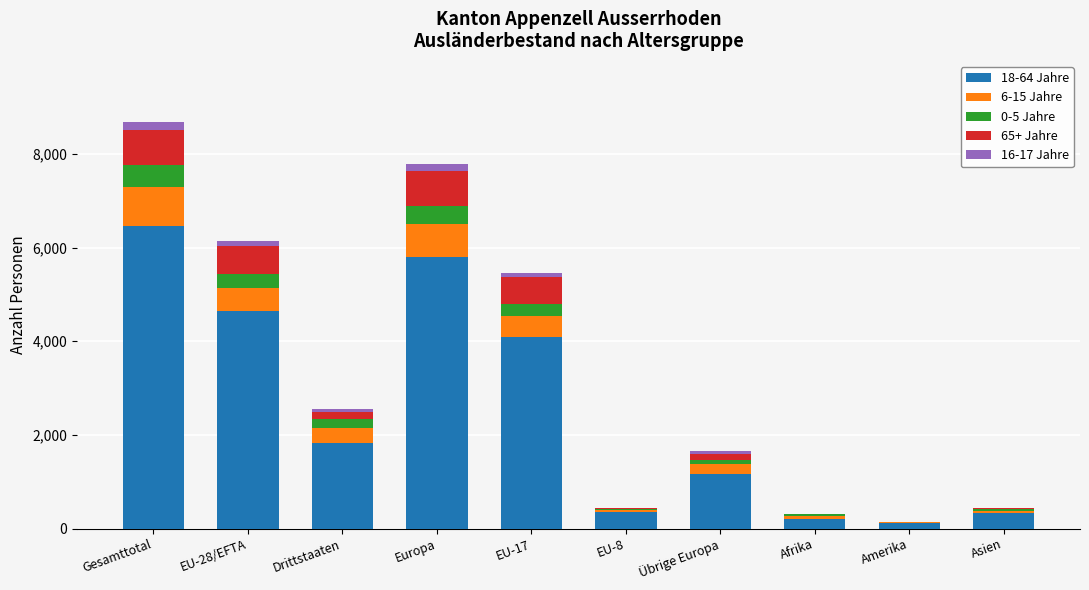

Which category has the highest value in the 18-64 Jahre series?

Gesamttotal